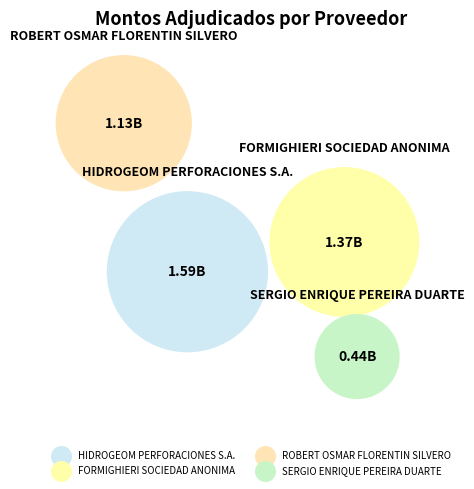

What is the smallest slice in the pie chart?

SERGIO ENRIQUE PEREIRA DUARTE